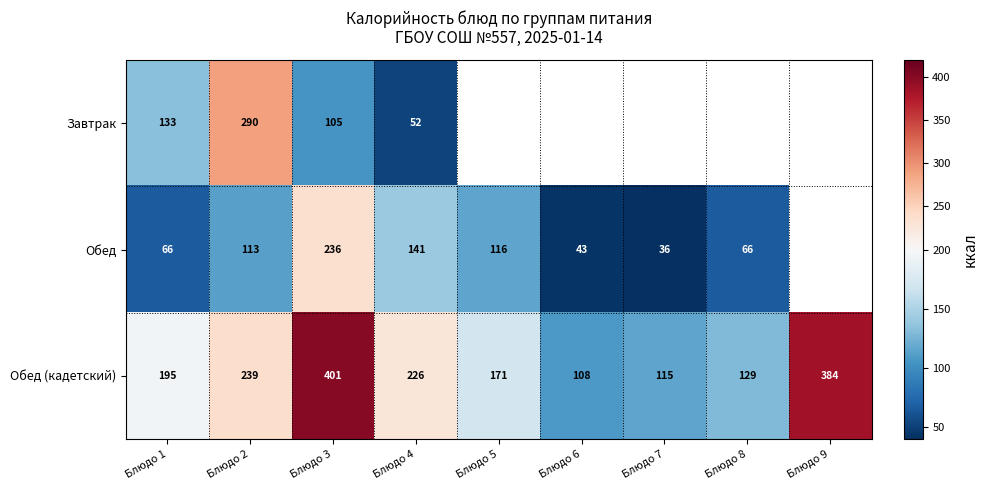

Read the Обед (кадетский) value at Блюдо 5.

171.0